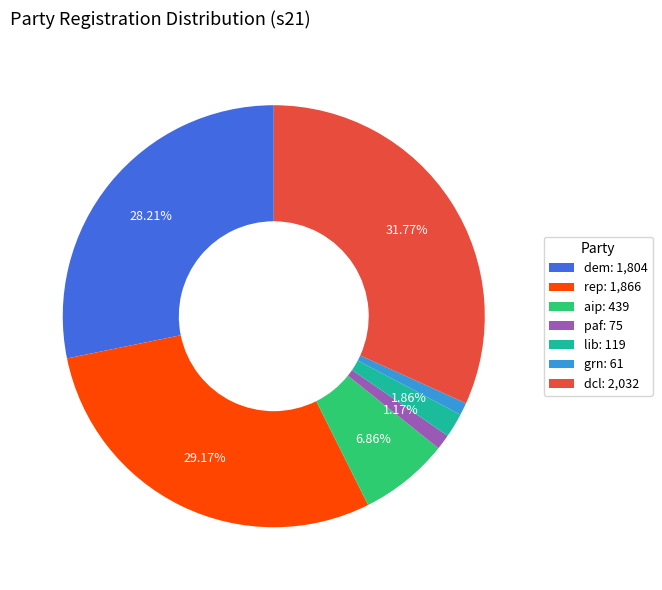

What is the ratio of the value at dem: 1,804 to the value at lib: 119?

15.2